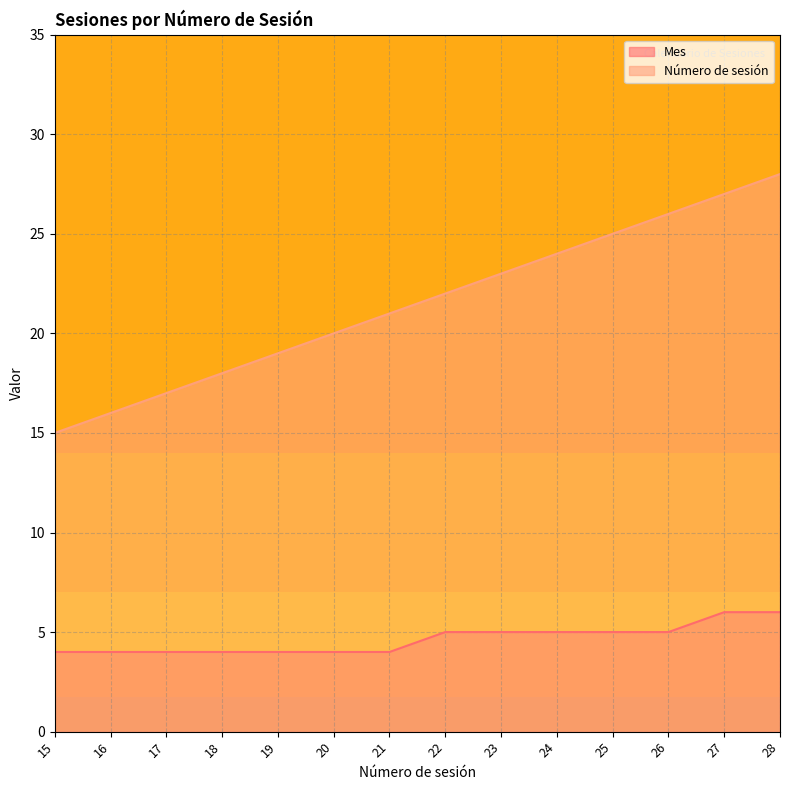

At which category is the sum across all series the highest?

28